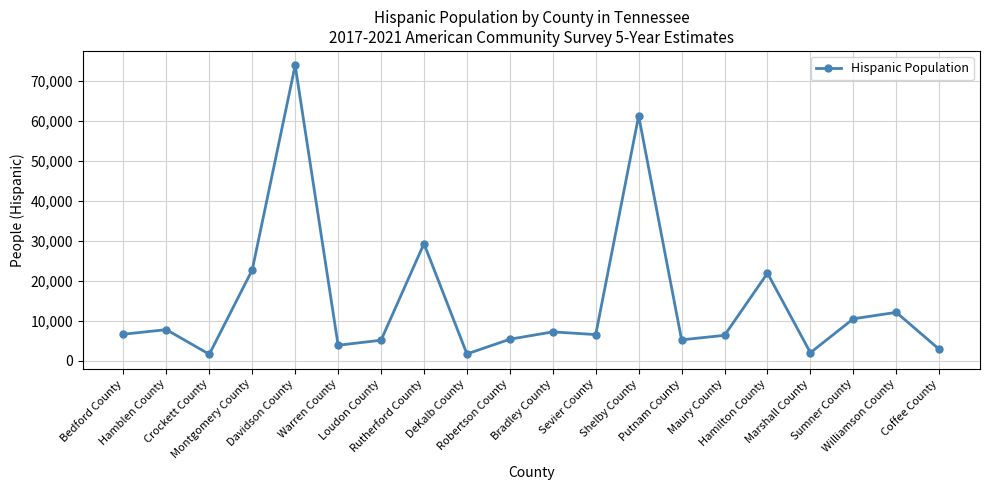

What is the maximum value shown in the chart?

73908